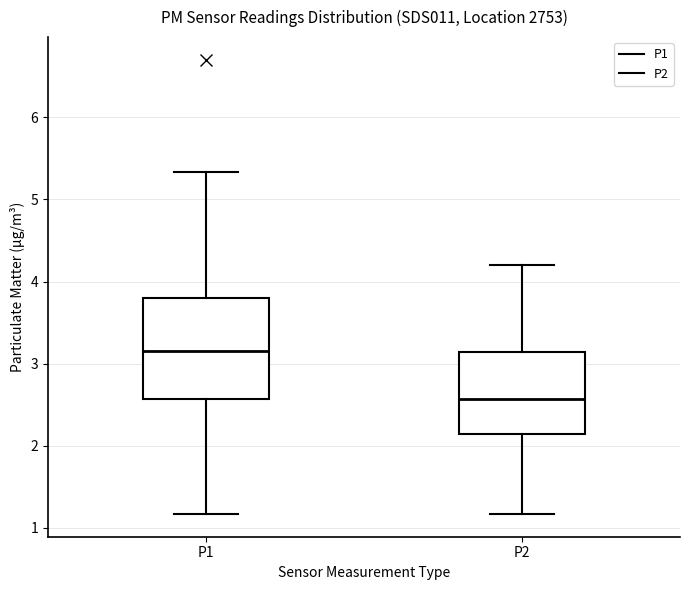

Reading left to right, read every box against the y-axis: the position of its median line, the range the box covers, and the ends of its whiskers. The values are not printed on the chart, so give them approximately, as read against the axis.

P1: median 3.2, box 2.6 to 3.8, whiskers 1.2 to 5.3
P2: median 2.6, box 2.1 to 3.1, whiskers 1.2 to 4.2